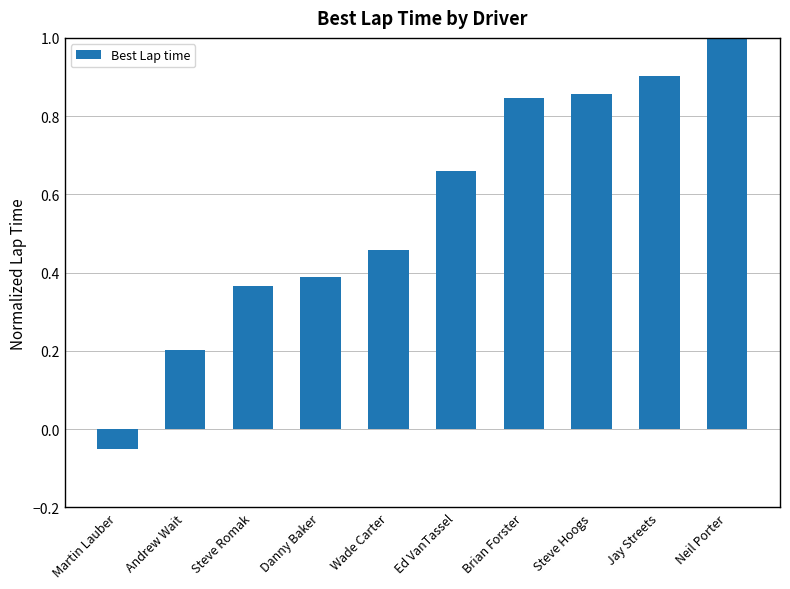

Rank the categories by value from lowest to highest.

Martin Lauber, Andrew Wait, Steve Romak, Danny Baker, Wade Carter, Ed VanTassel, Brian Forster, Steve Hoogs, Jay Streets, Neil Porter